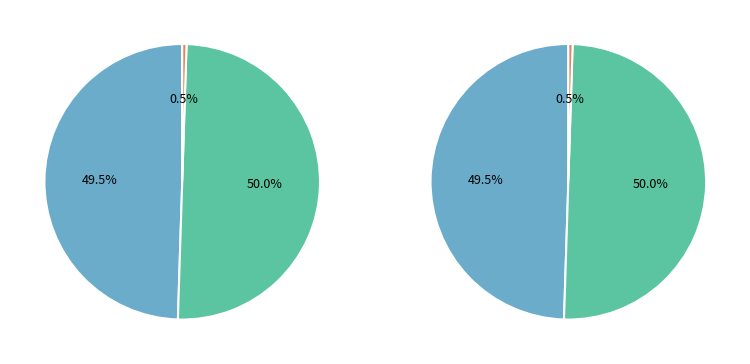

Combined, what portion of the pie is S-YTHC to S-ZEMP and Fee Total?

50.5%